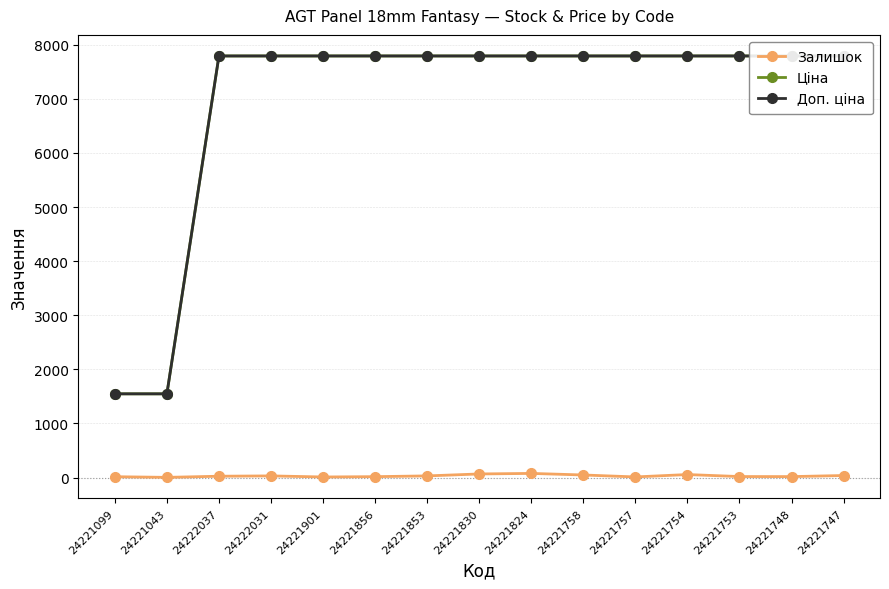

What is the difference between the maximum and minimum values in the Ціна series?

6245.3